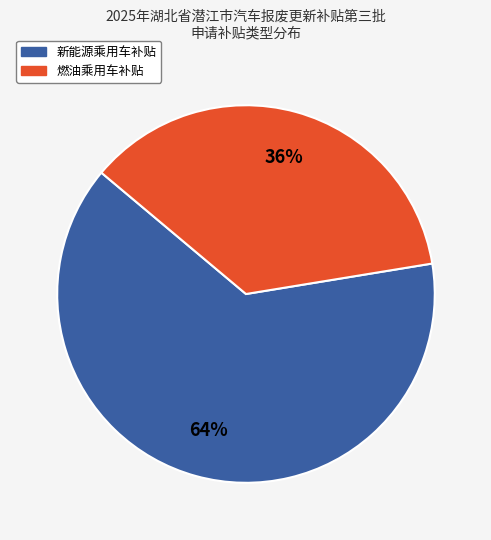

Is there a majority slice in this chart?

Yes